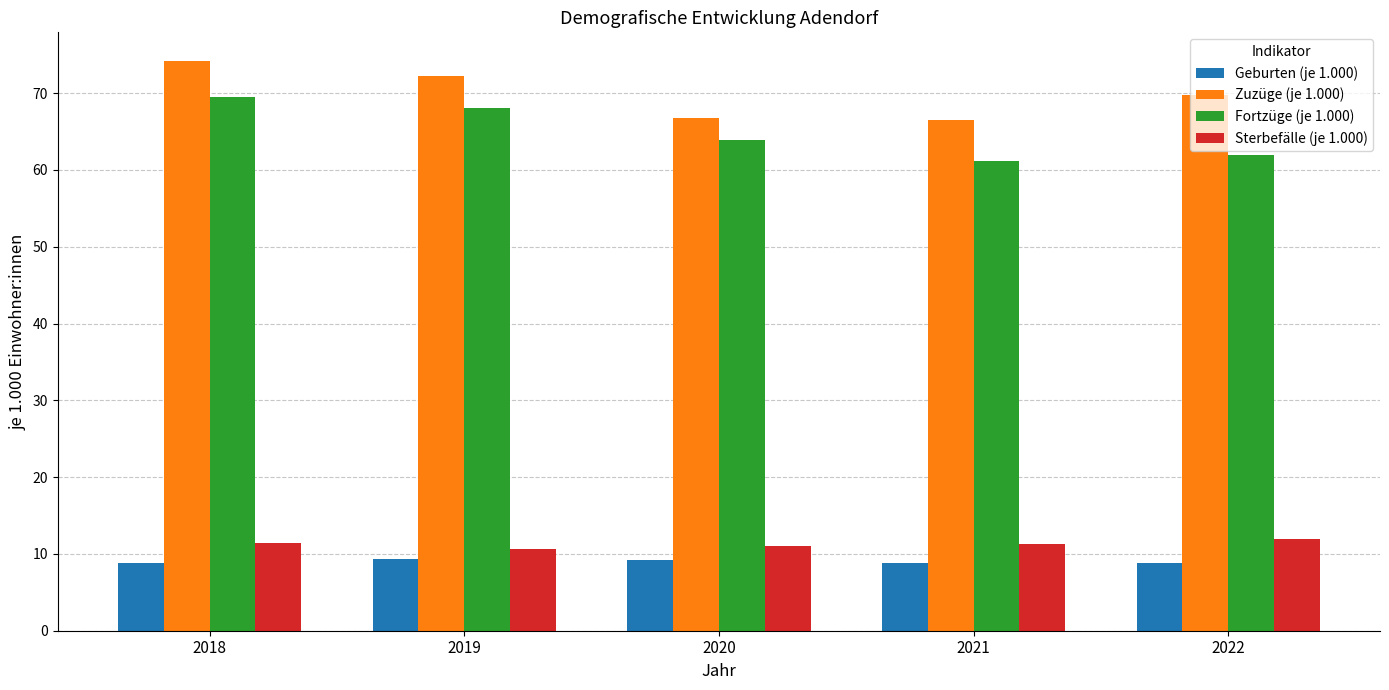

The value of Geburten (je 1.000) at 2019 is 2.0. True or false?

False